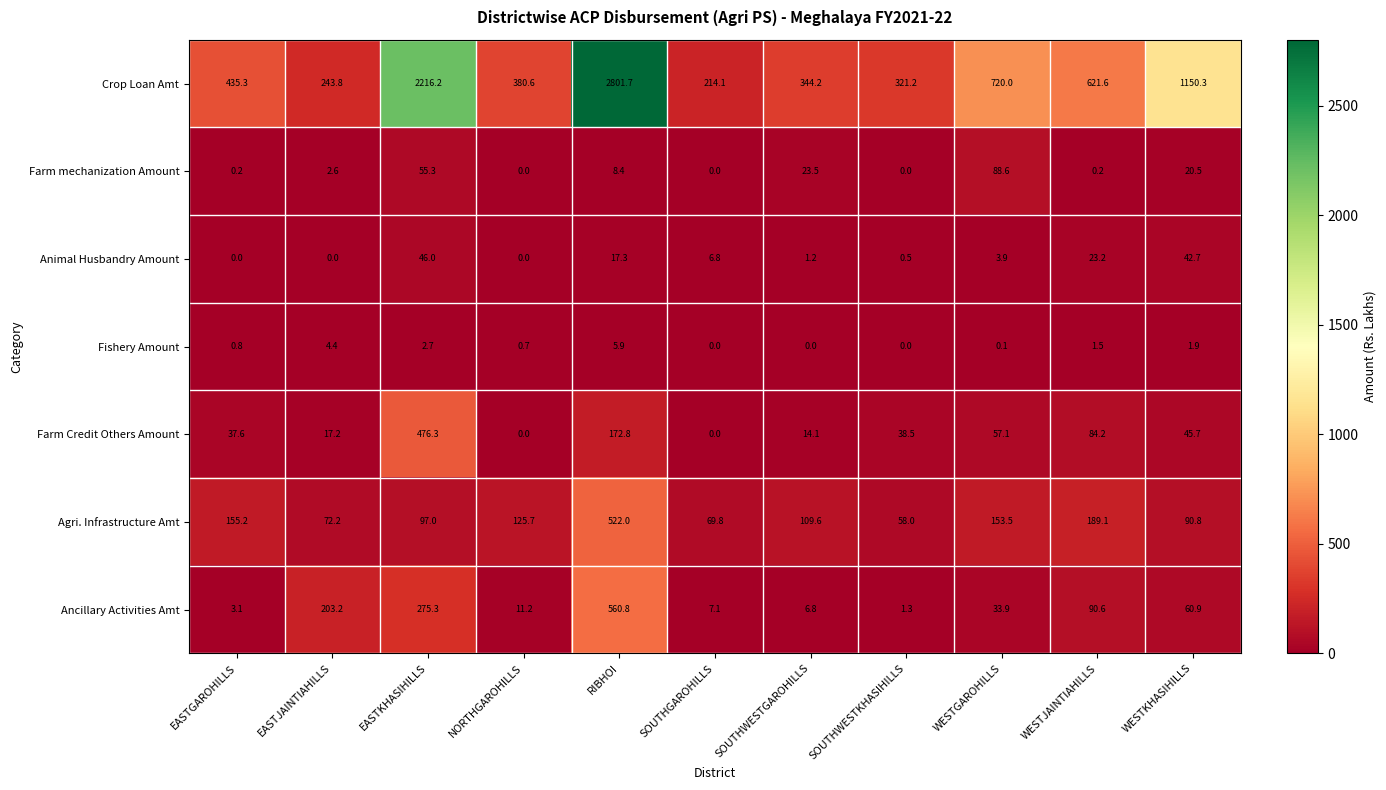

The value of Crop Loan Amt at NORTHGAROHILLS is 380.6. True or false?

True